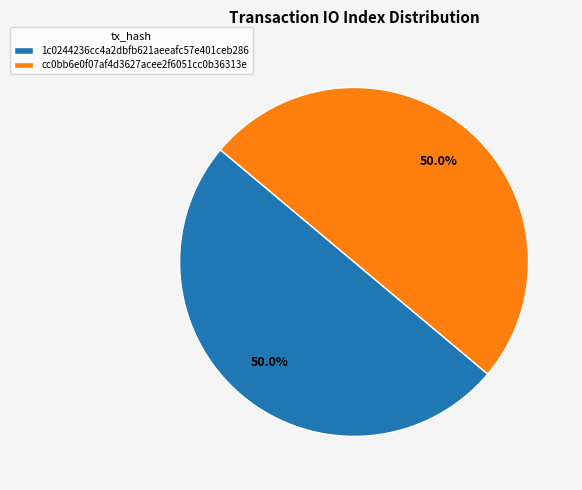

What percentage is NOT represented by 1c0244236cc4a2dbfb621aeeafc57e401ceb286?

50.0%